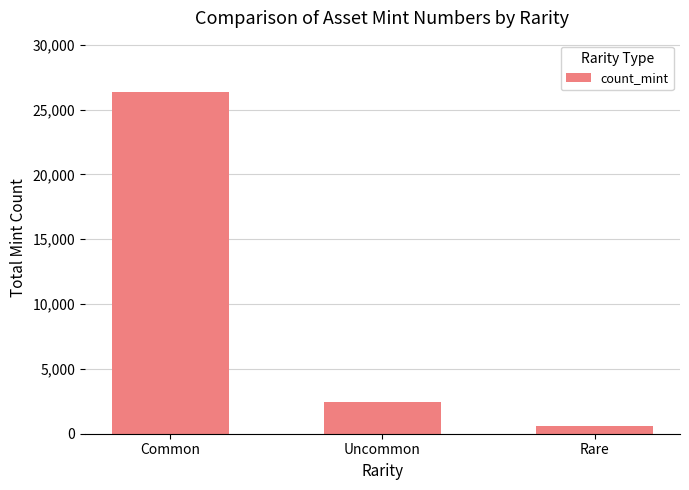

Where is the data nearest to the value 13477?

Uncommon